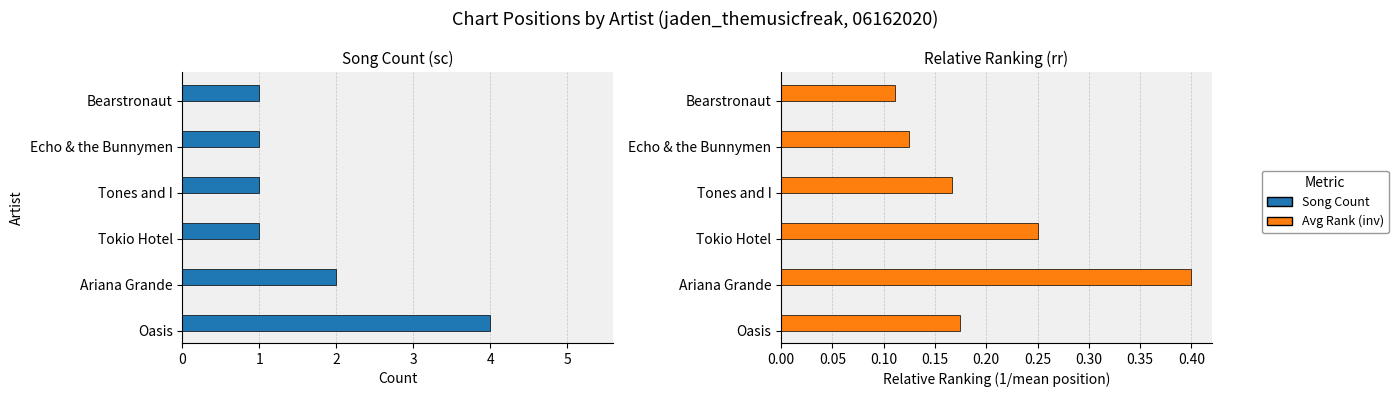

What are all the series names shown in the legend?

Song Count, Avg Rank (inv)